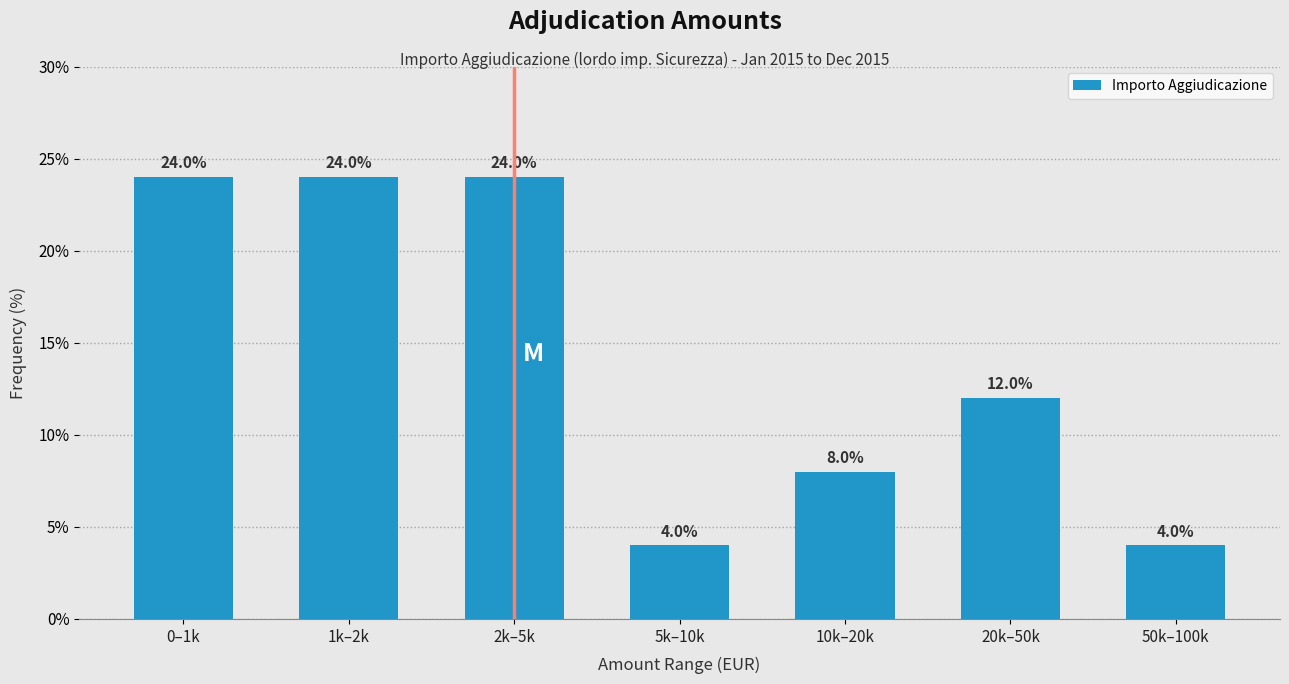

Reading right to left, extract all data points from this chart.

4	12	8	4	24	24	24